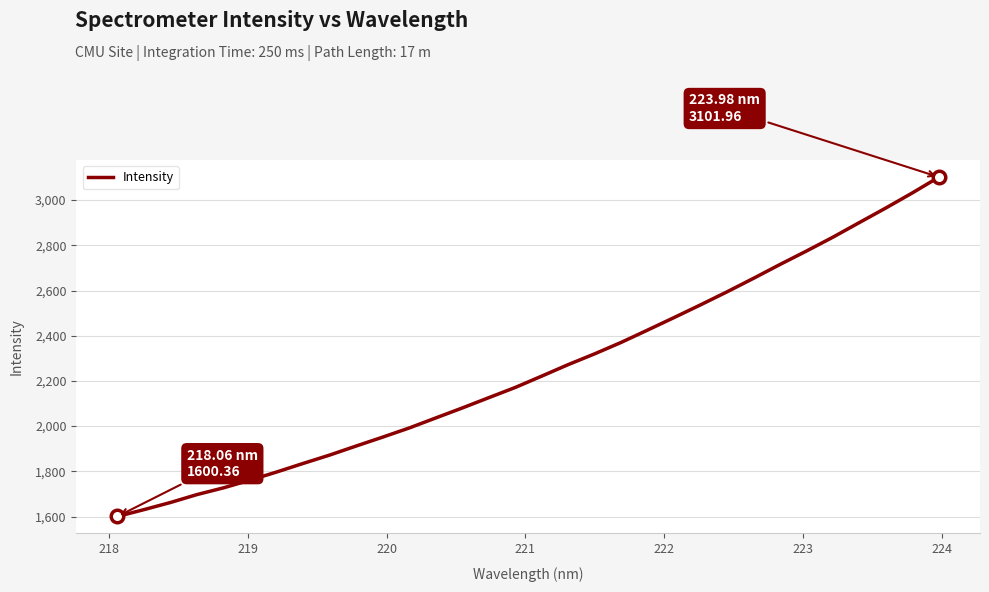

What is the minimum value shown in the chart?

1600.4